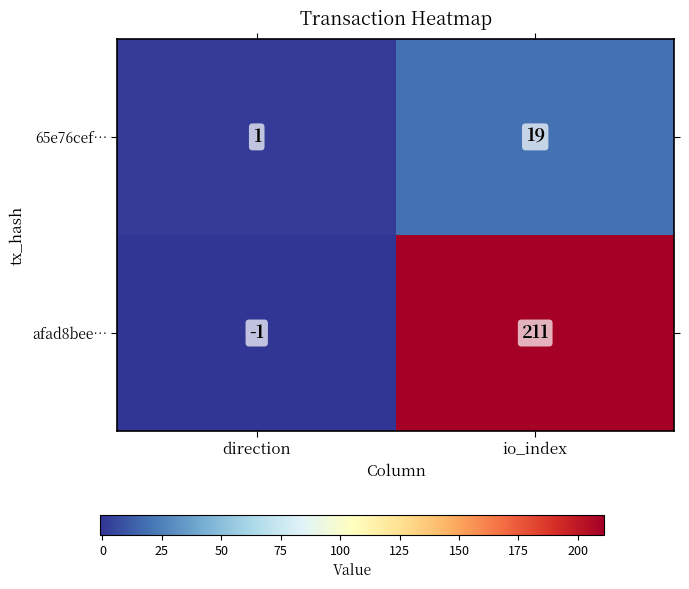

Reading left to right, list all the values displayed in this chart.

65e76cef…: direction=1	io_index=19
afad8bee…: direction=-1	io_index=211